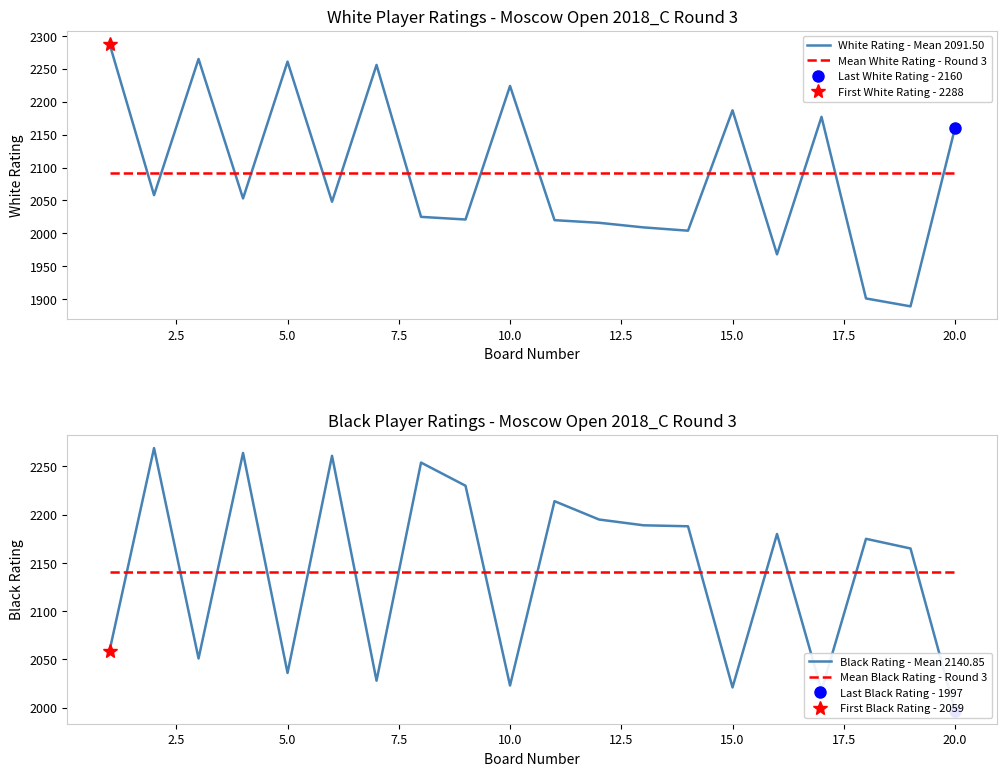

What is the highest value of the White Rating - Mean 2091.50 series?

2288.0